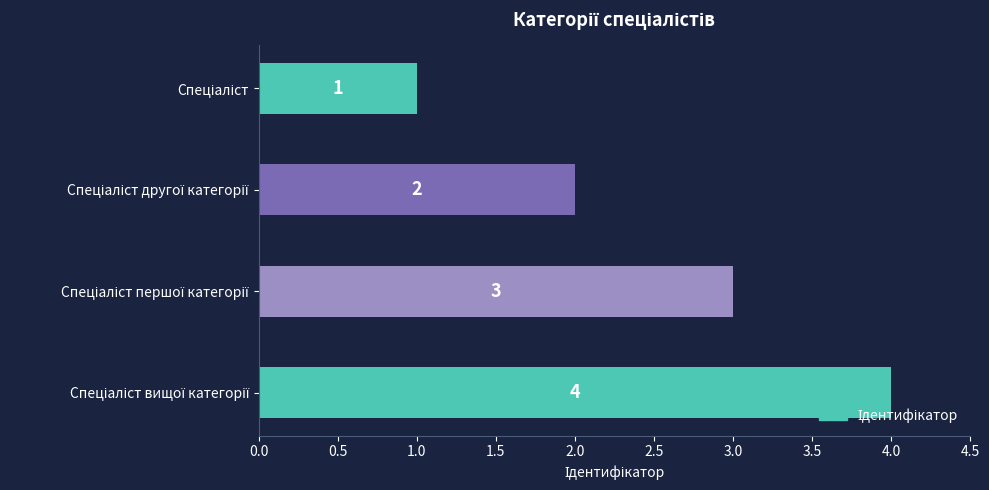

What is the value of the 4th bar from the top?

4